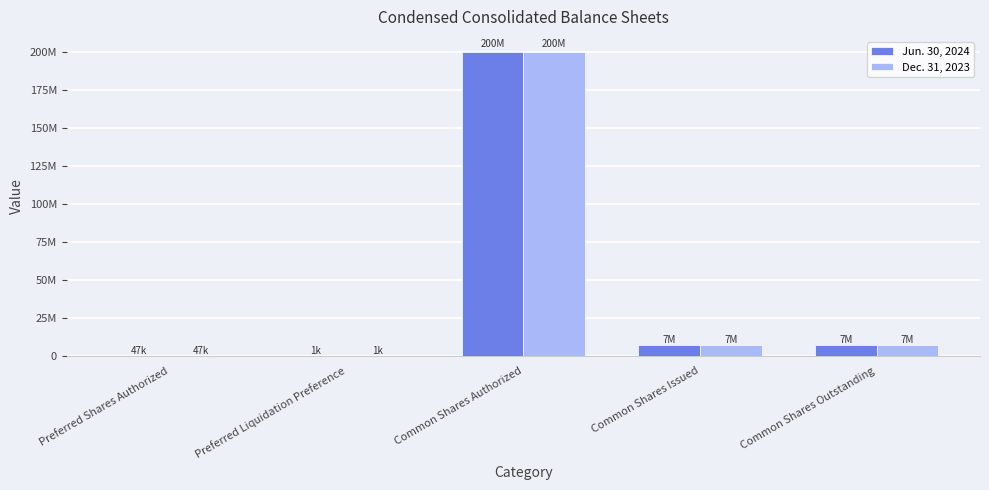

Which series has the largest total across all categories?

Jun. 30, 2024